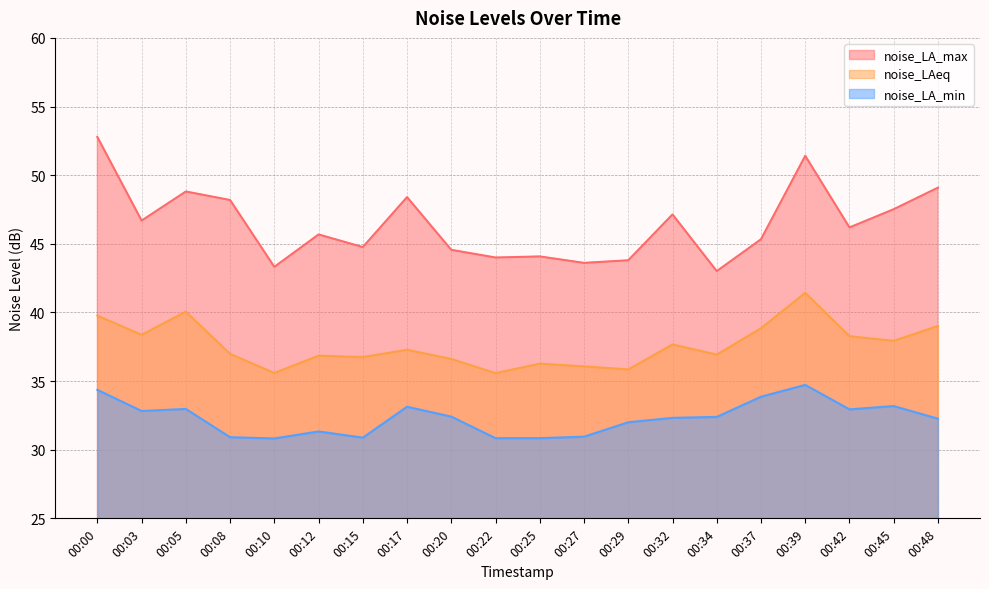

List the series in order of their peak value, lowest first.

noise_LA_min, noise_LAeq, noise_LA_max